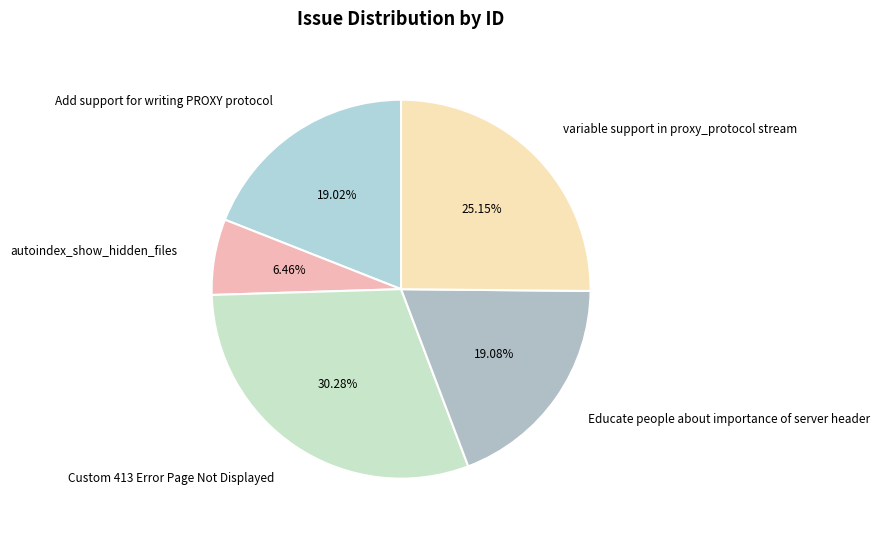

Is there any slice that represents more than half of the pie?

No